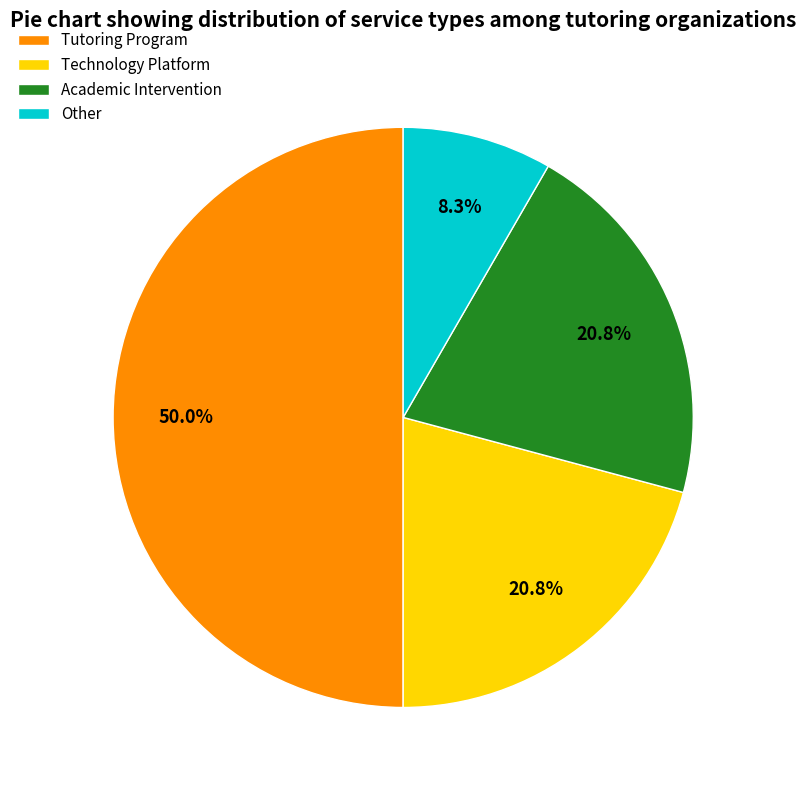

To the nearest percent, what is the difference between the largest and smallest slice percentages?

42%